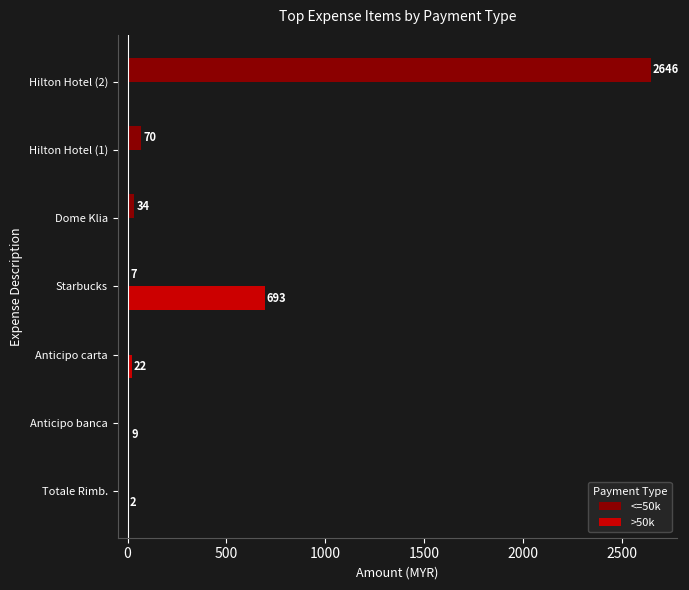

What are all the series names shown in the legend?

<=50k, >50k